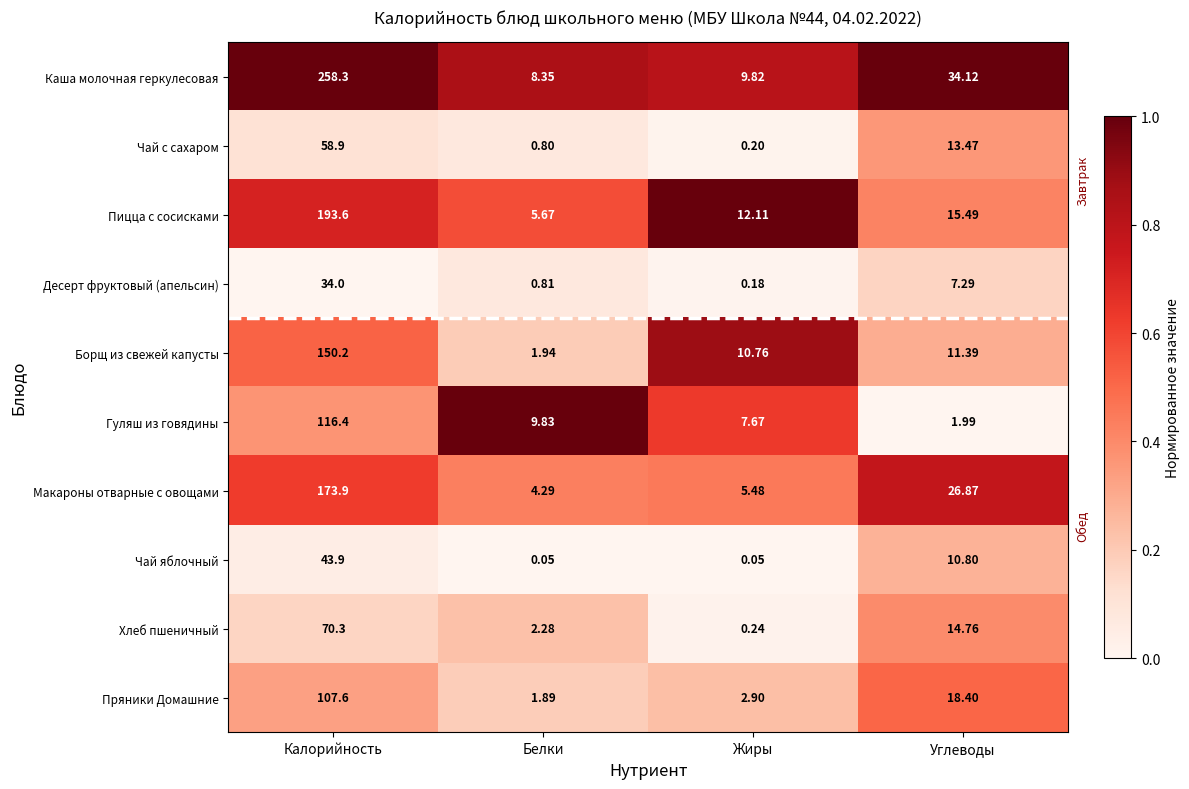

Which series has the largest range (max minus min)?

Каша молочная геркулесовая